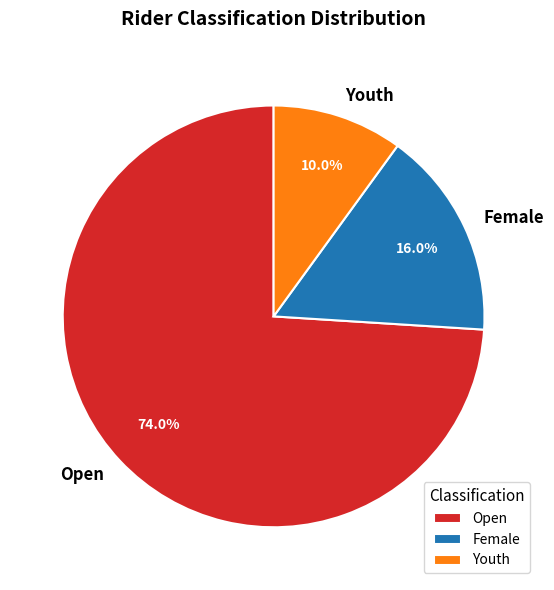

Count the number of slices in the pie.

3